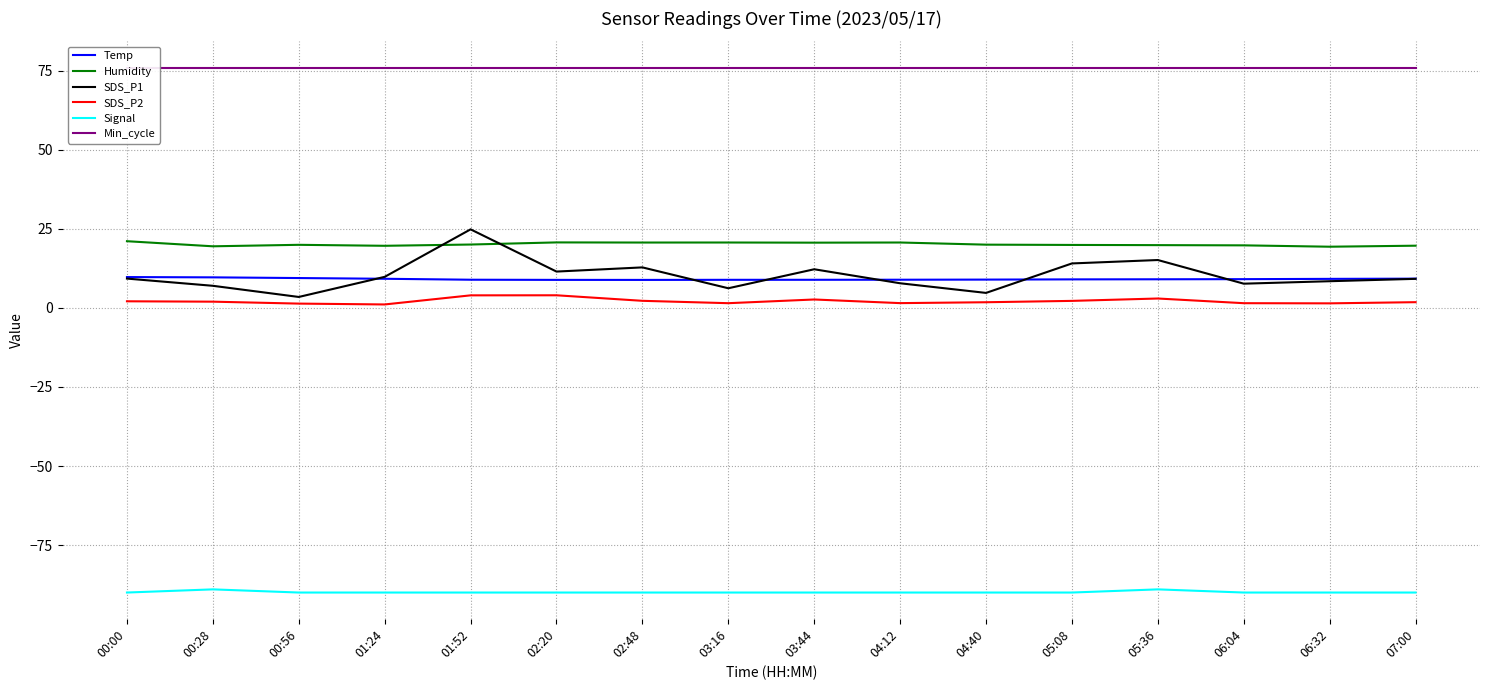

What is the smallest value displayed?

-90.0